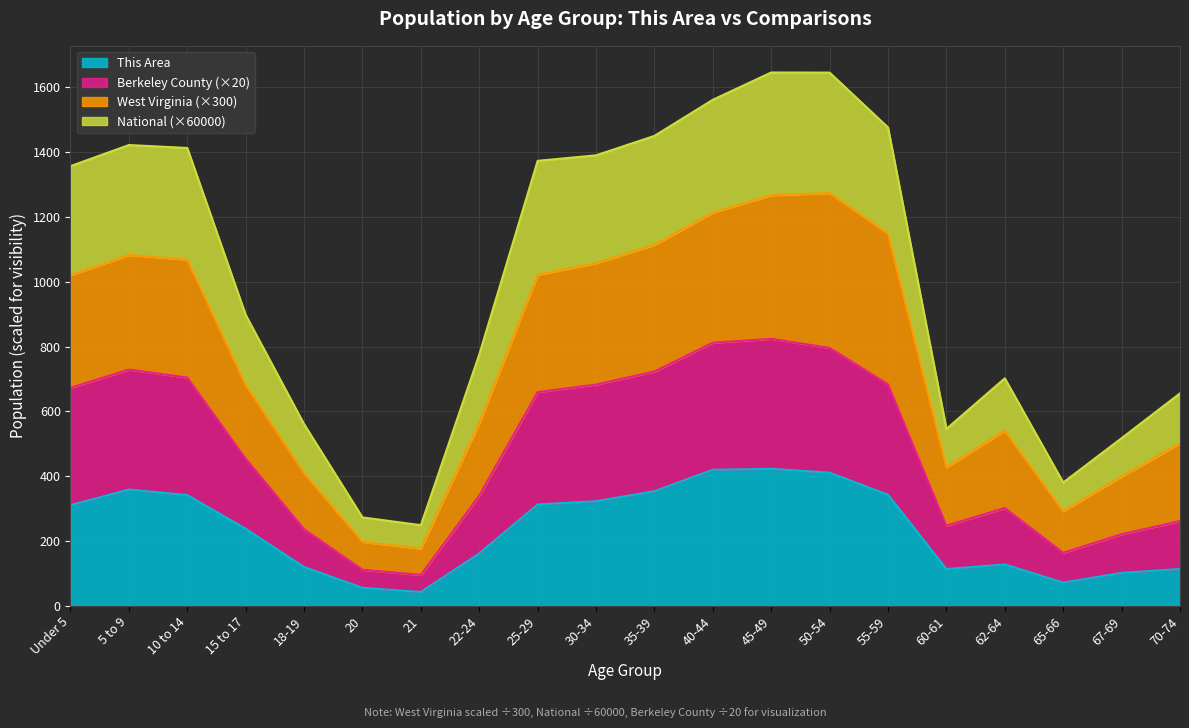

How many distinct data groups are displayed?

4